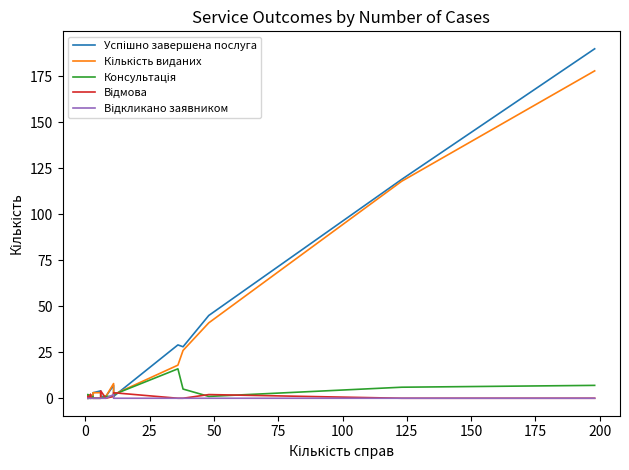

Which series has the largest total across all categories?

Успішно завершена послуга